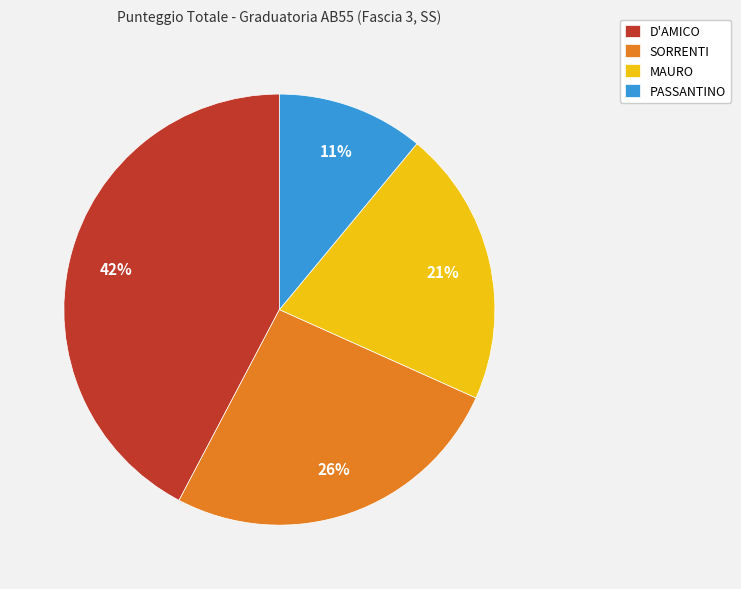

To the nearest percent, what portion does D'AMICO represent?

42%